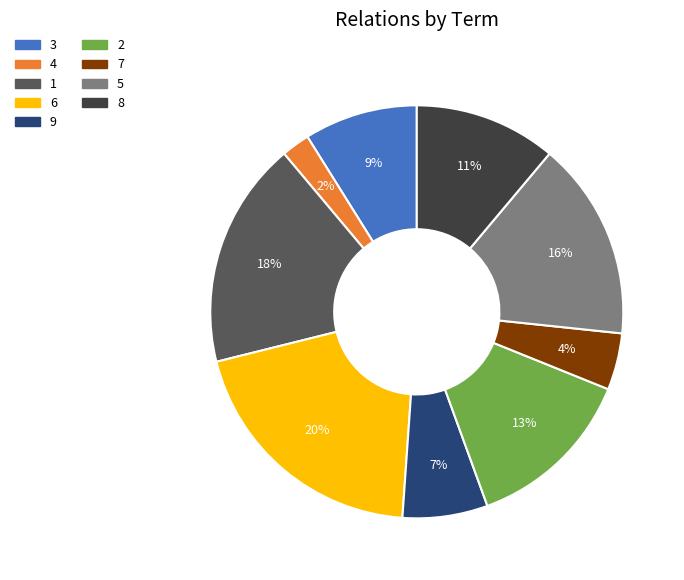

Is it true that 7 is 4% of the pie?

True